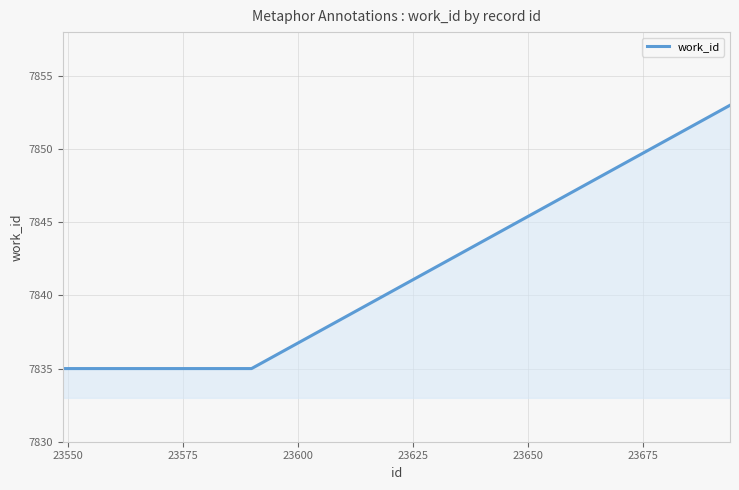

What is the maximum value shown in the chart?

7853